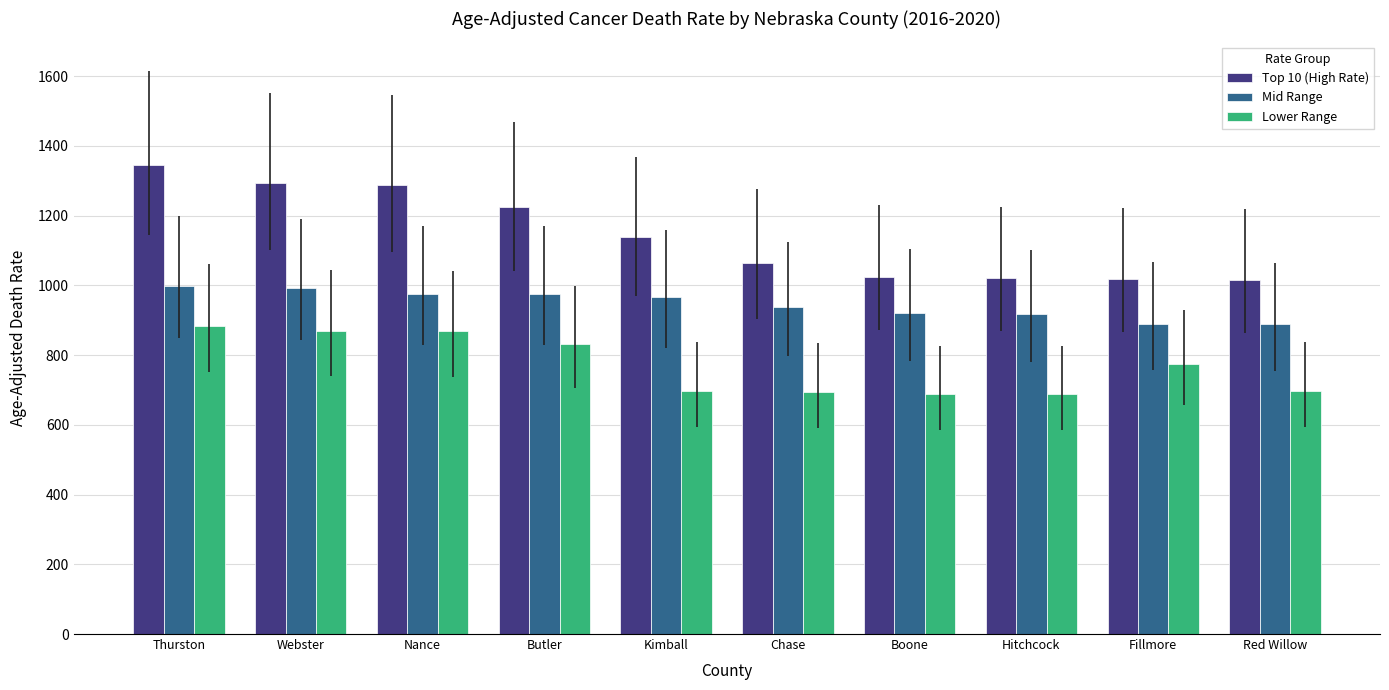

What is the lowest value of the Lower Range series?

688.2